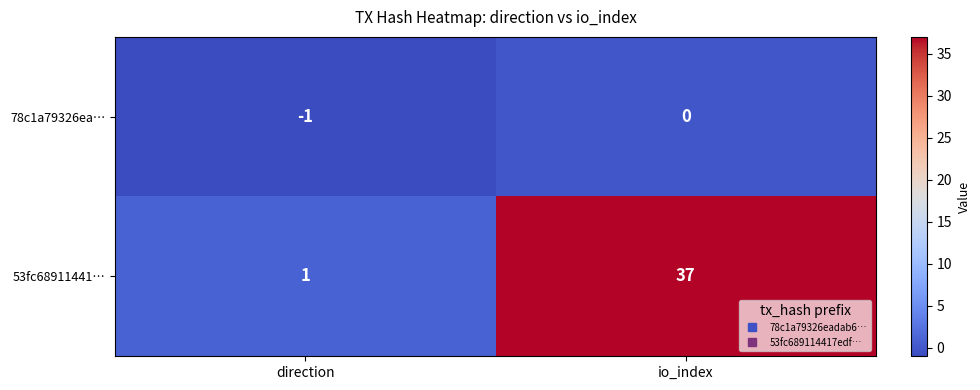

What is the sum of the 53fc68911441… values at io_index and direction?

38